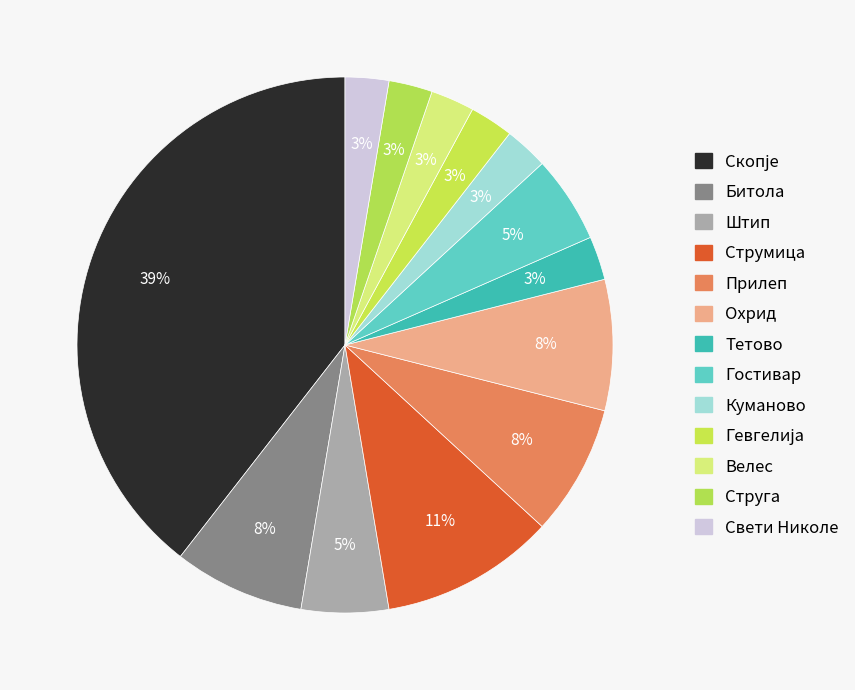

To the nearest percent, what portion does Битола represent?

8%